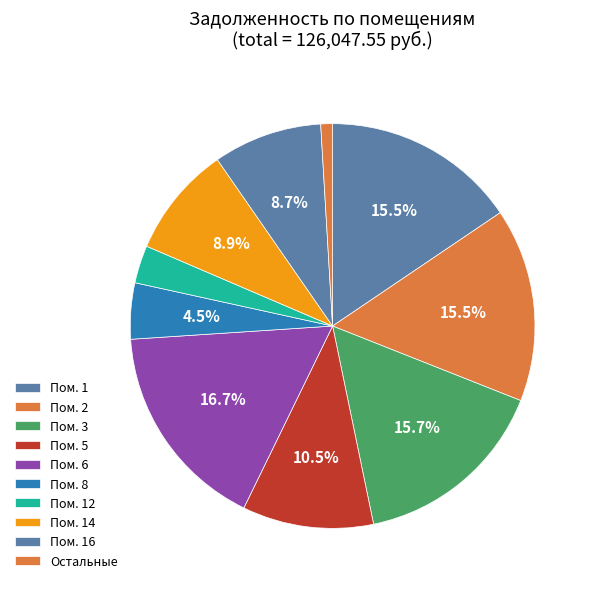

Count the number of slices in the pie.

10